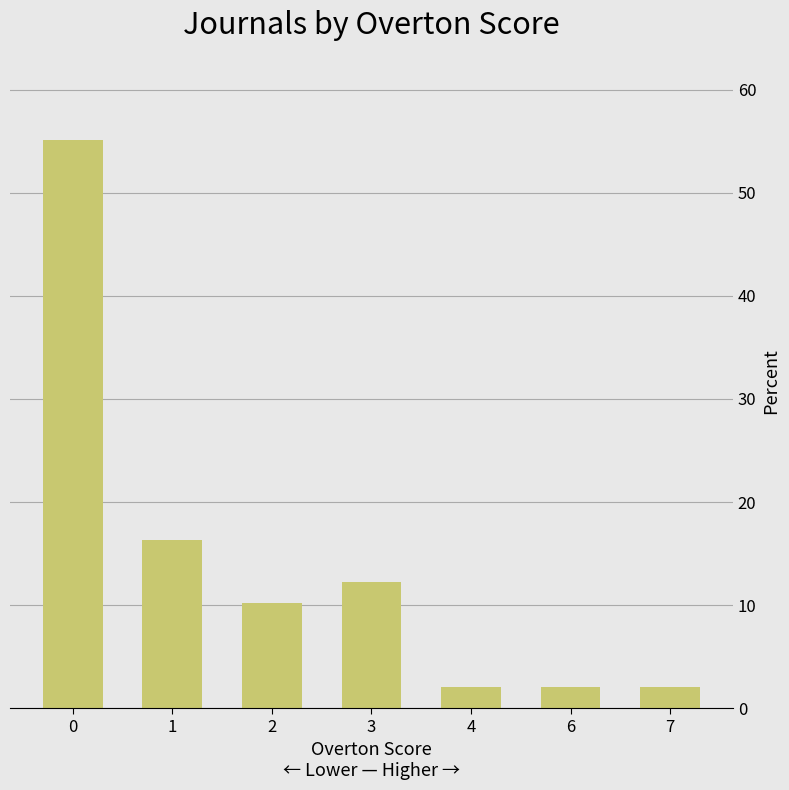

What is the minimum value shown in the chart?

2.0